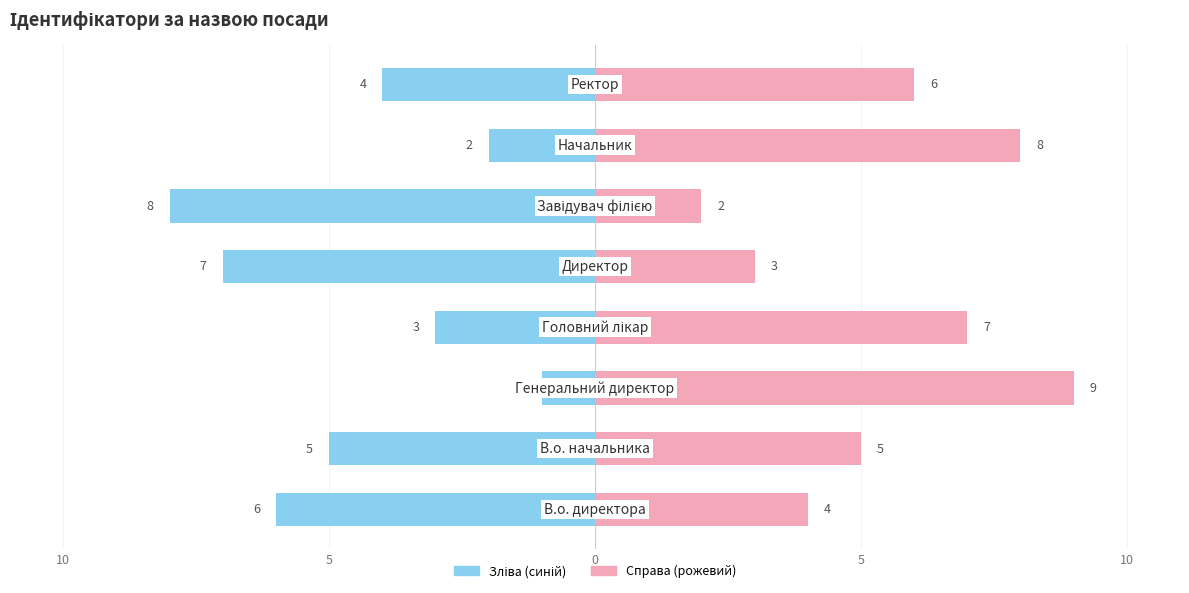

Reading left to right, transcribe all the data shown in this chart.

Ідентифікатор (зліва): -6	-5	-1	-3	-7	-8	-2	-4
Ідентифікатор (справа): 4	5	9	7	3	2	8	6